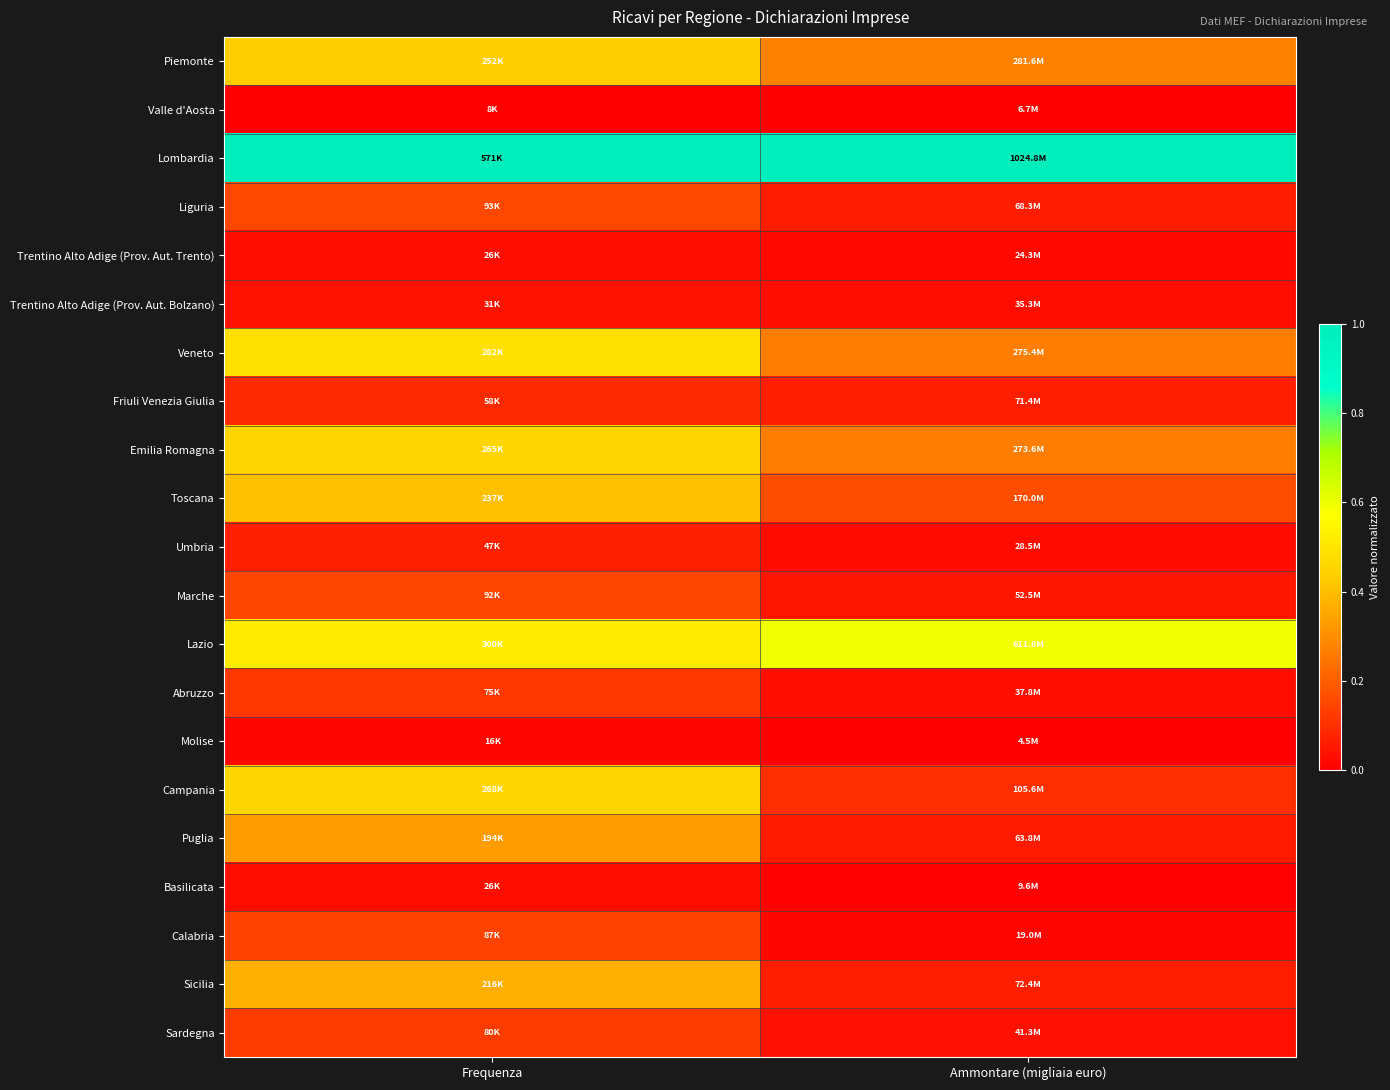

Which series has the largest total across all categories?

Lombardia